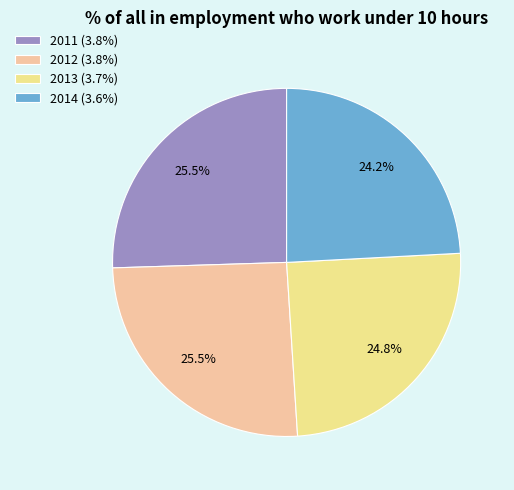

Is there any slice that represents more than half of the pie?

No